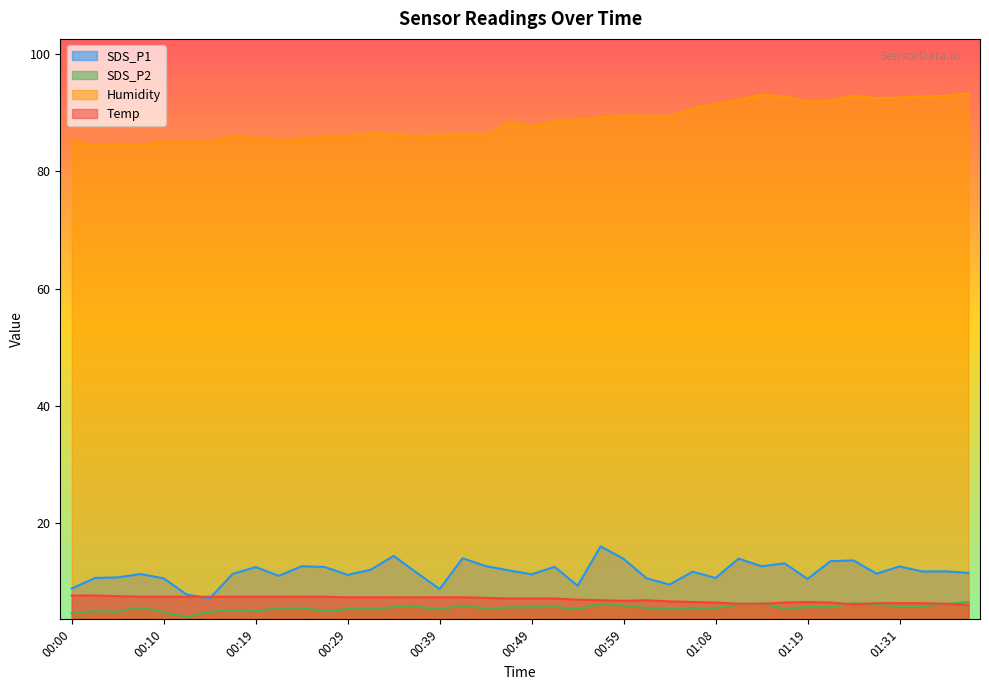

What is the minimum value shown in the chart?

3.9